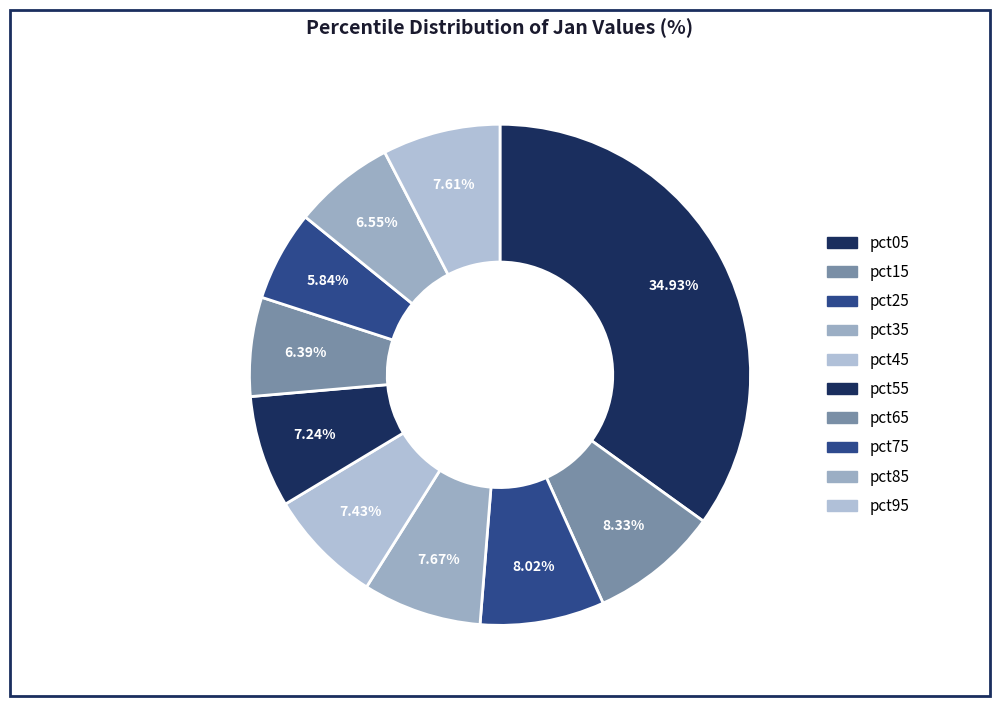

How many segments does this pie chart have?

10